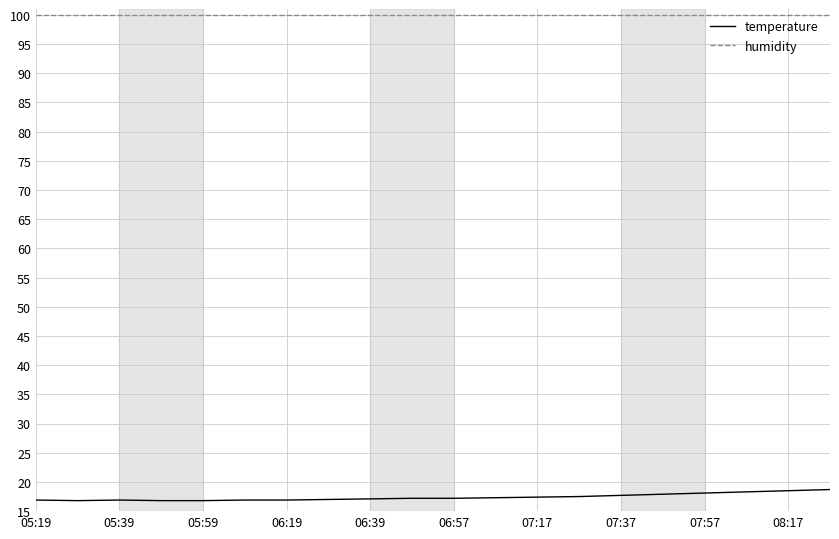

Does the chart have visible grid lines?

Yes